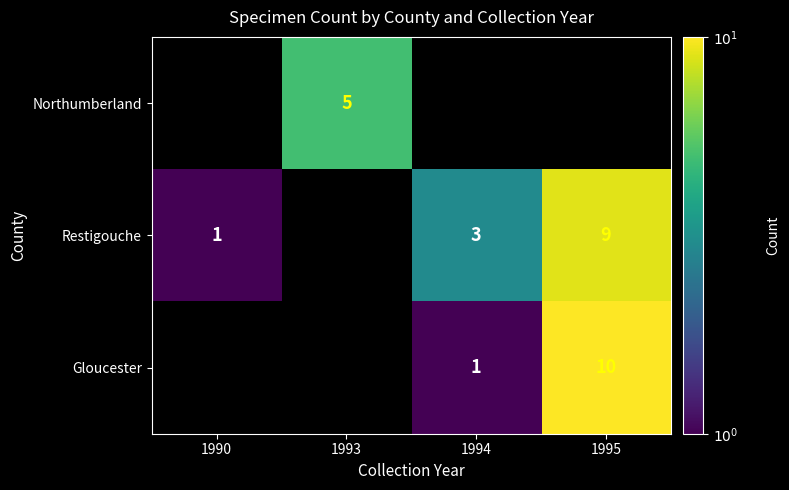

At how many categories does at least one series exceed 8?

1